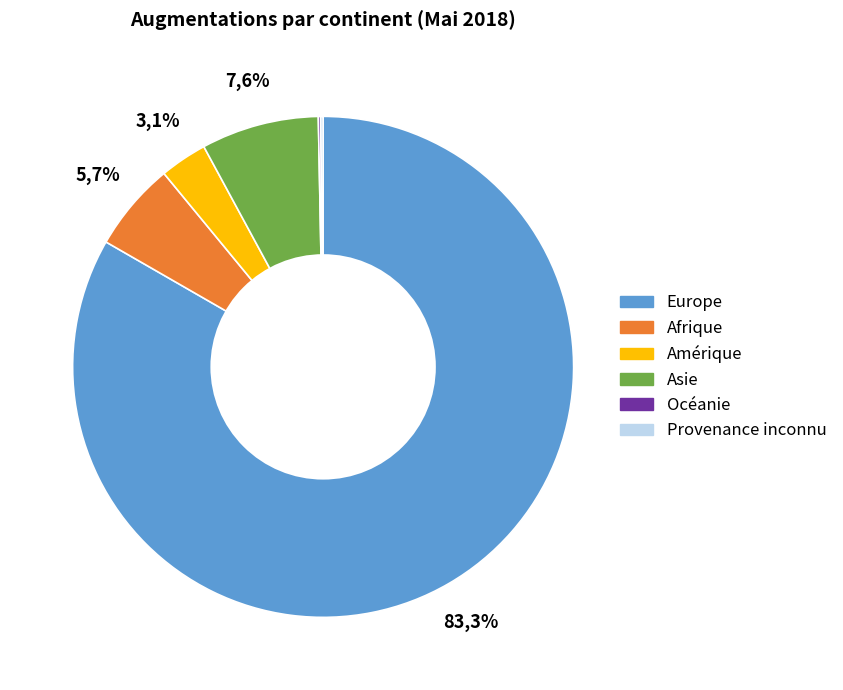

Which slice is the largest?

Europe